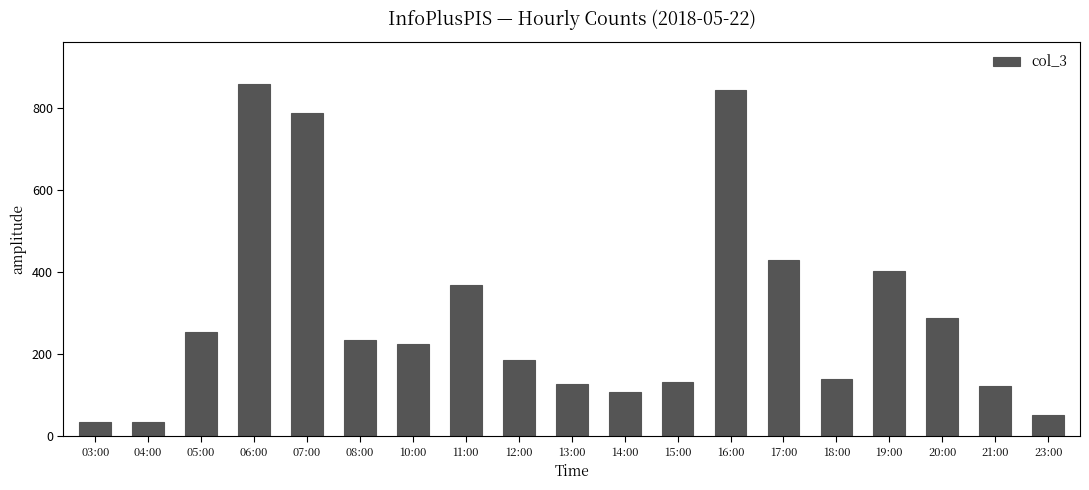

What is the difference between the maximum and minimum values?

826